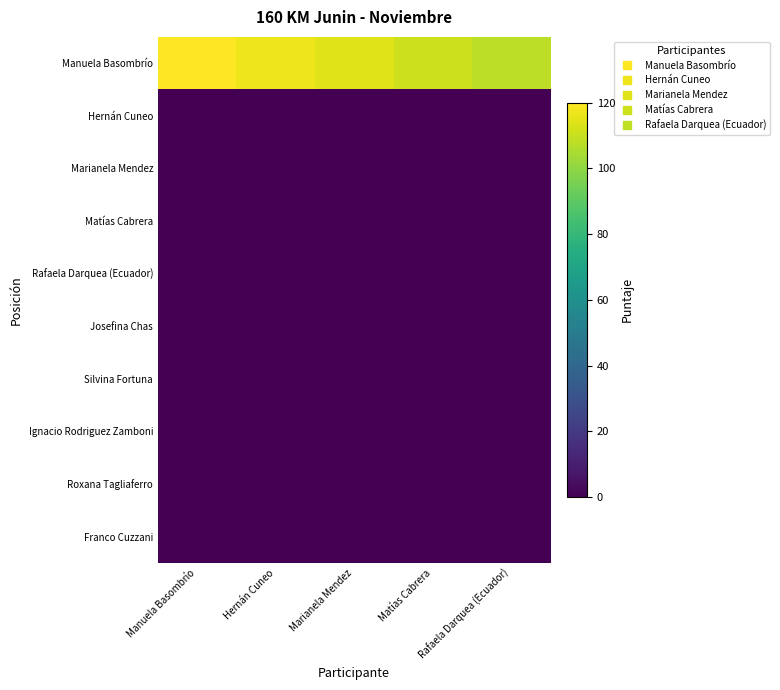

What is the greatest value displayed?

120